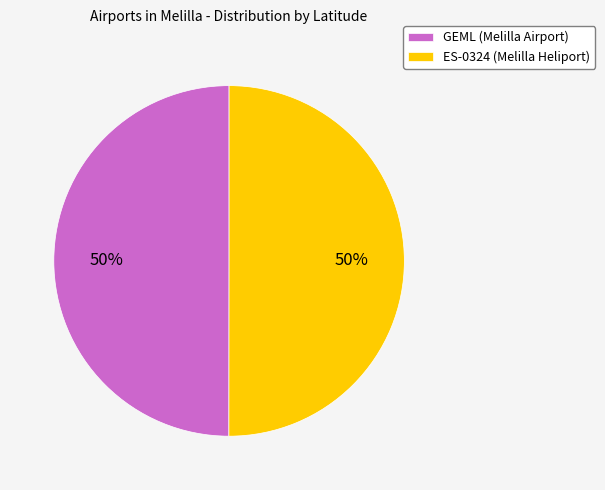

Is it true that ES-0324 (Melilla Heliport) is 50% of the pie?

True